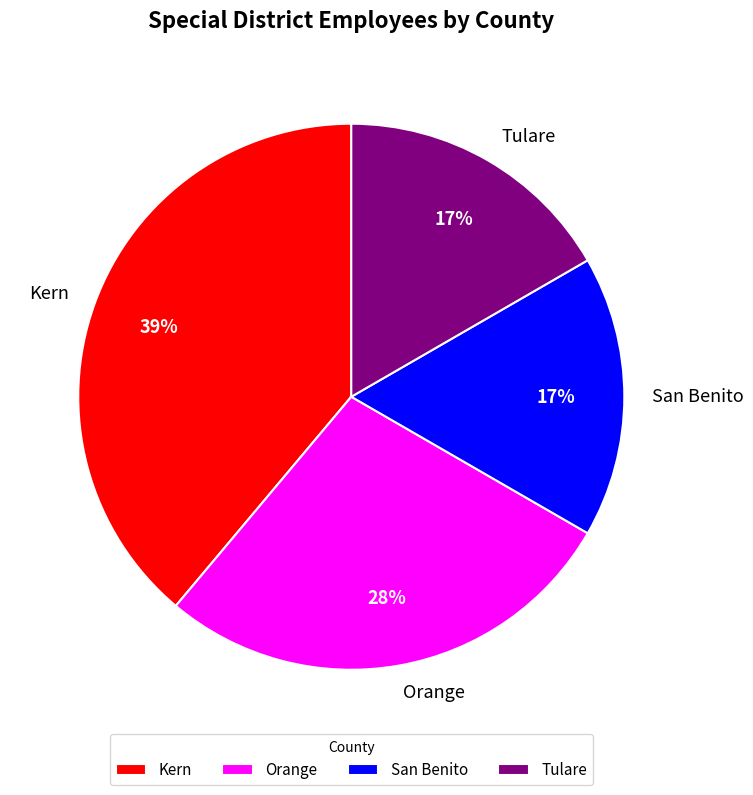

To the nearest percent, what is the difference between the Kern and Orange slice percentages?

11%